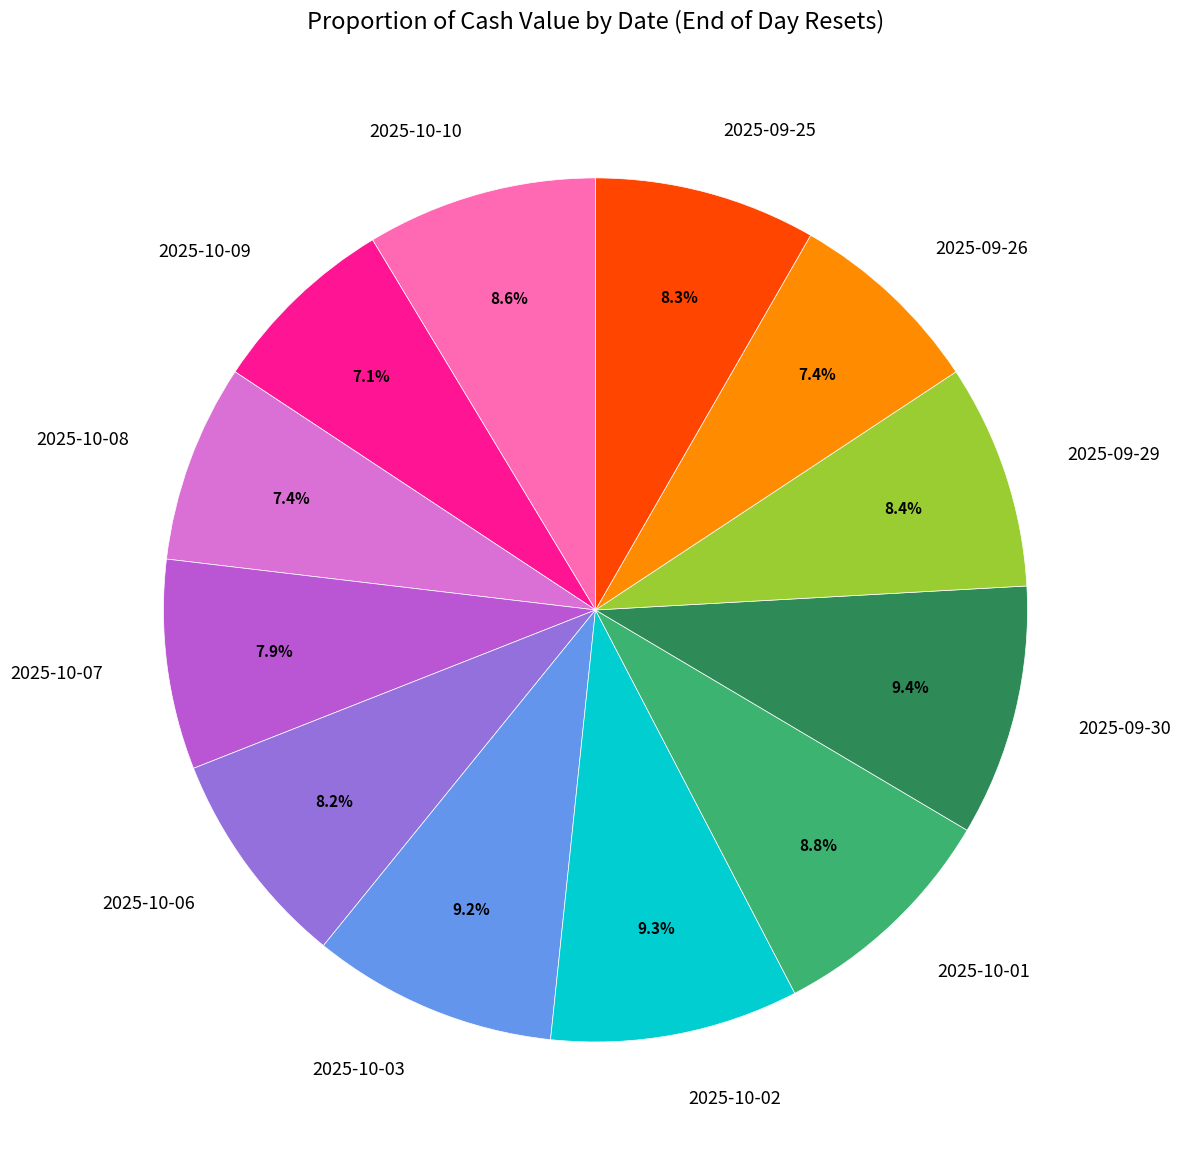

What portion of the pie excludes 2025-10-09?

92.9%